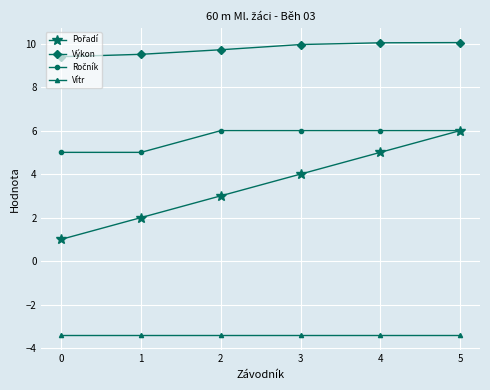

What is the smallest value displayed?

-3.4